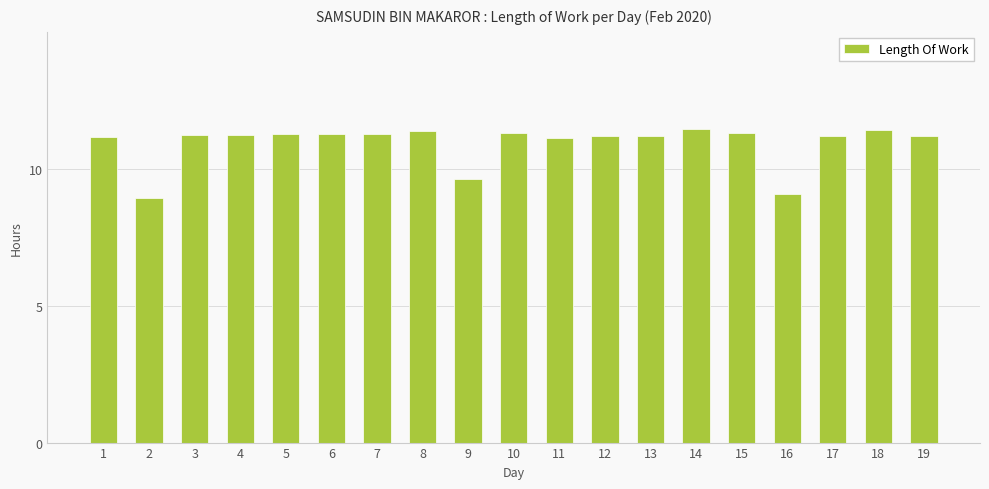

What is the value of the 13th bar from the left?

11.2